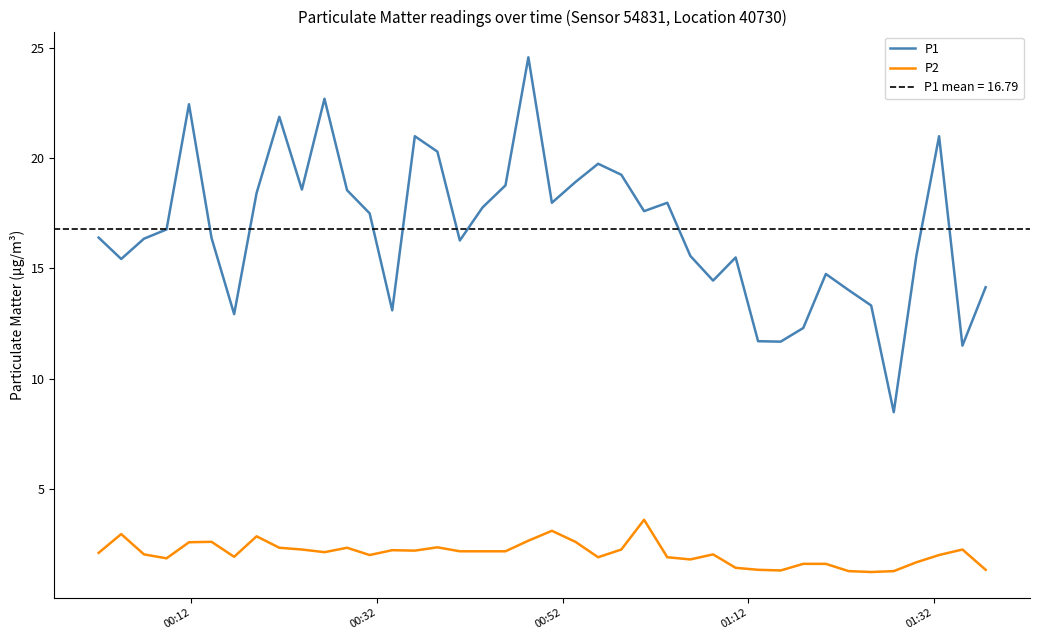

How many interior local peaks does the P1 series have?

10